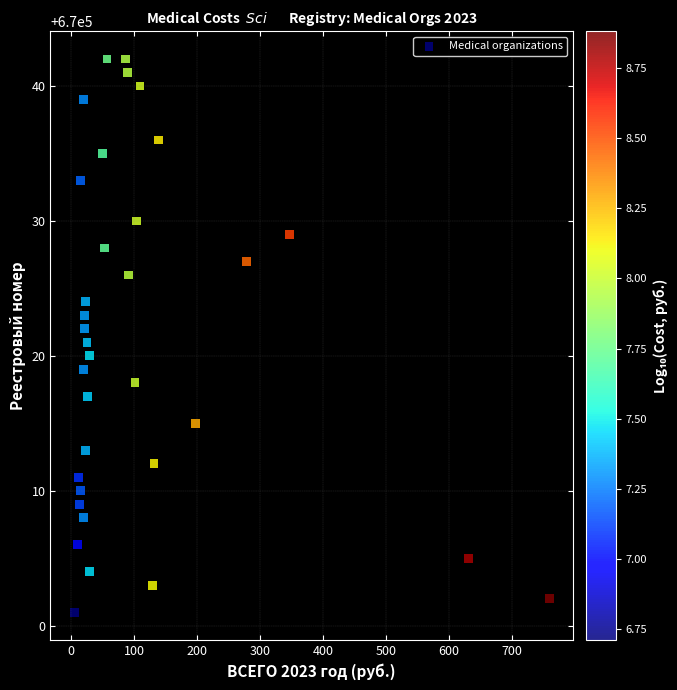

What is the range of Y values (max minus min)?

41